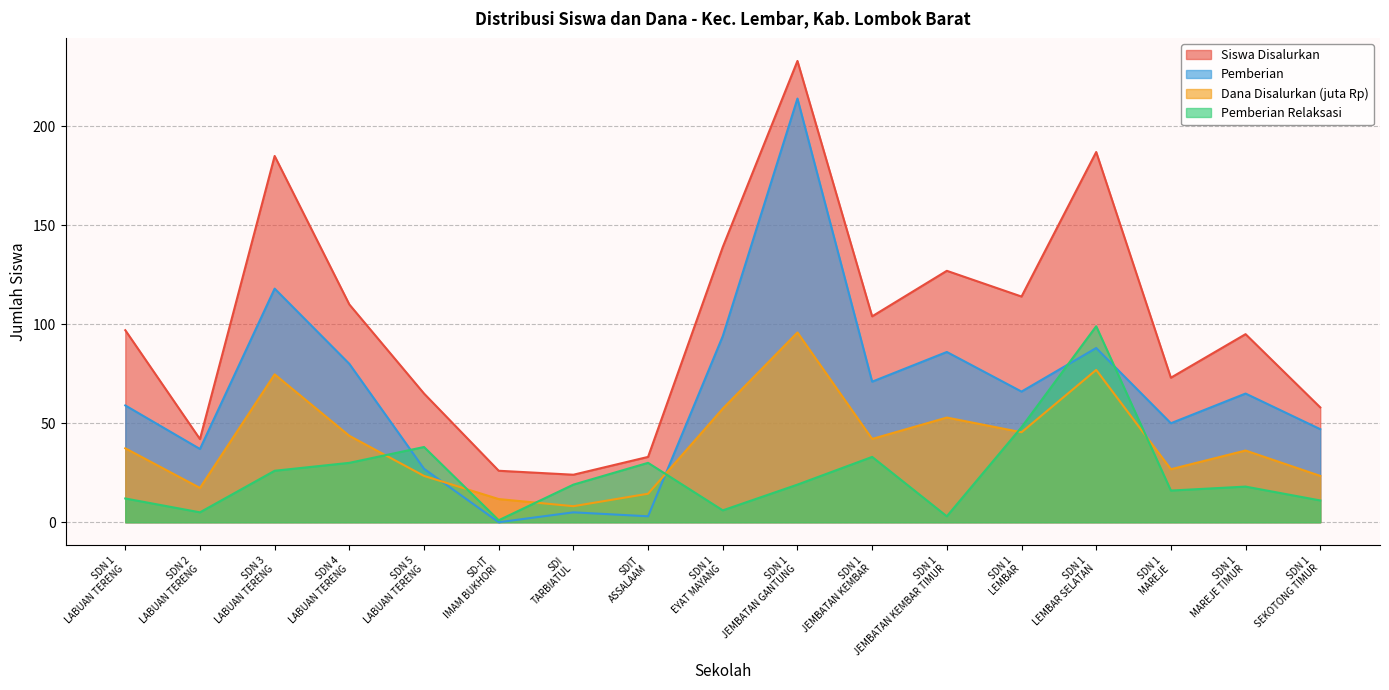

True or false: Pemberian has more than 0 interior local peaks.

True